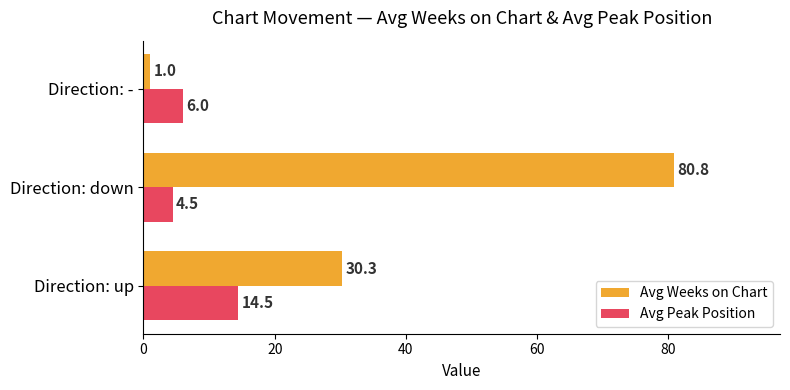

The value of Avg Weeks on Chart at Direction: - is 1.0. True or false?

True